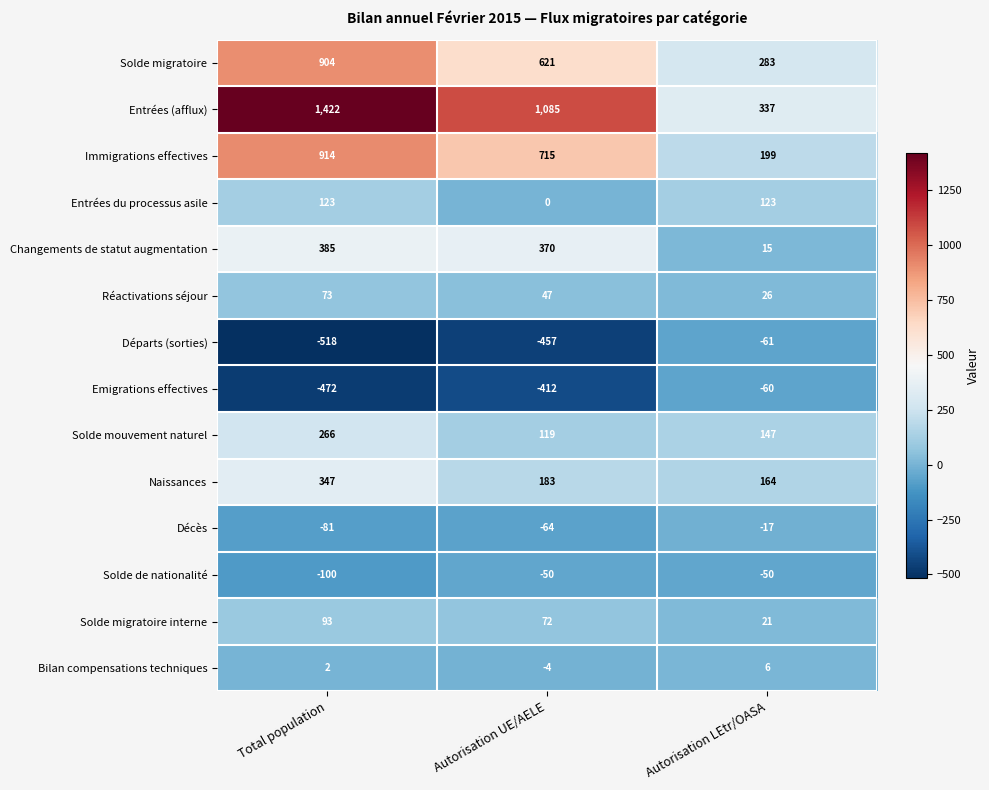

At which category is the sum across all series the highest?

Total population